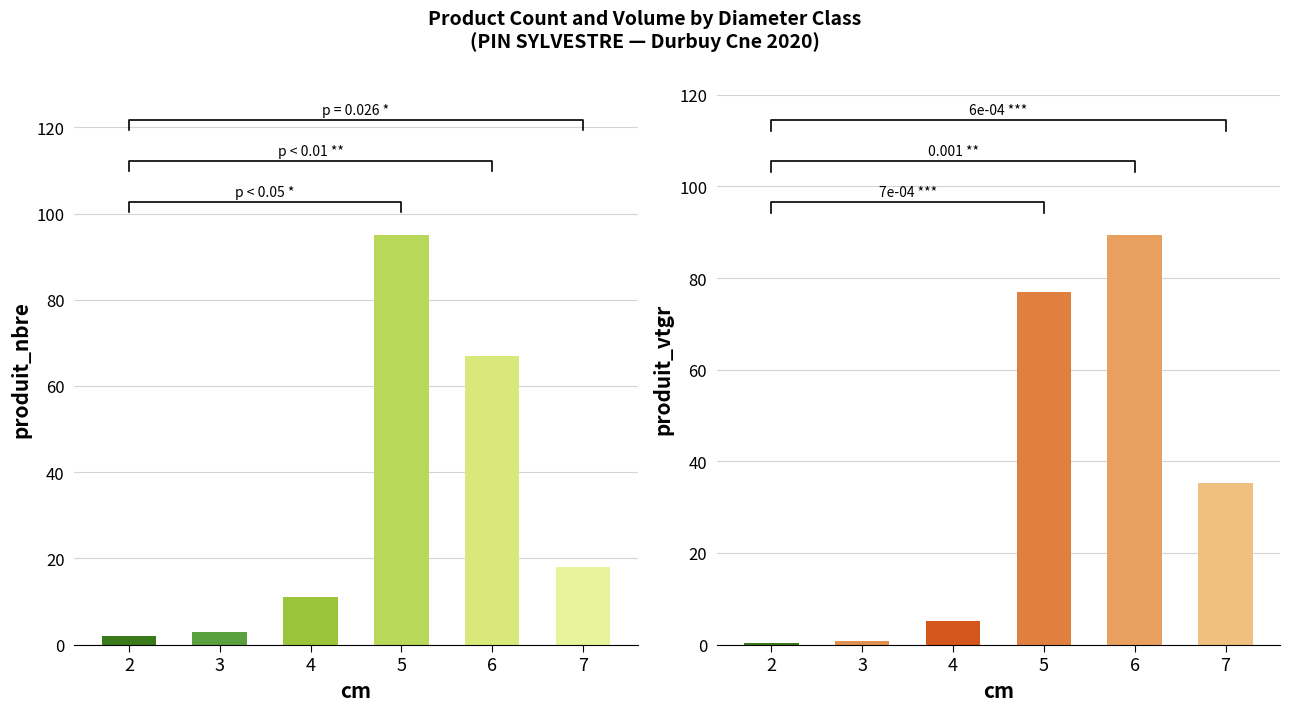

Which series has the widest spread of values?

produit_nbre